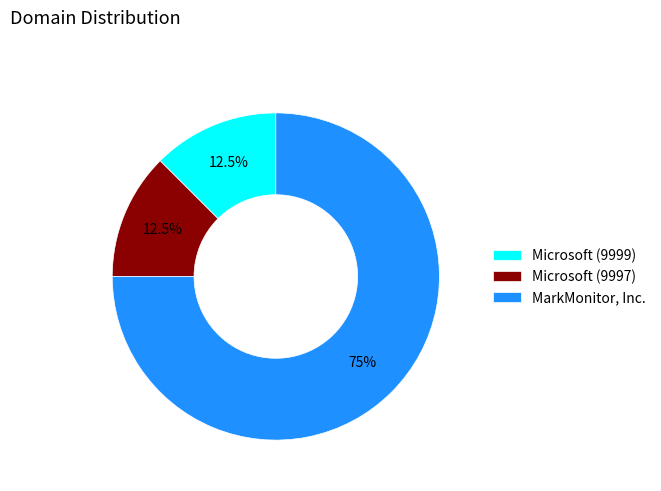

Approximately how many times larger is the value at Microsoft (9999) compared to MarkMonitor, Inc.?

0.2